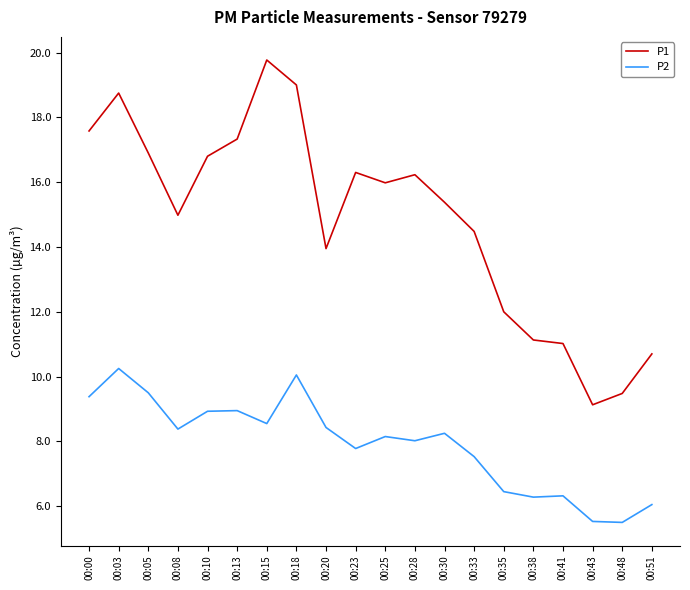

The value of P2 at 00:03 is 17.8. True or false?

False